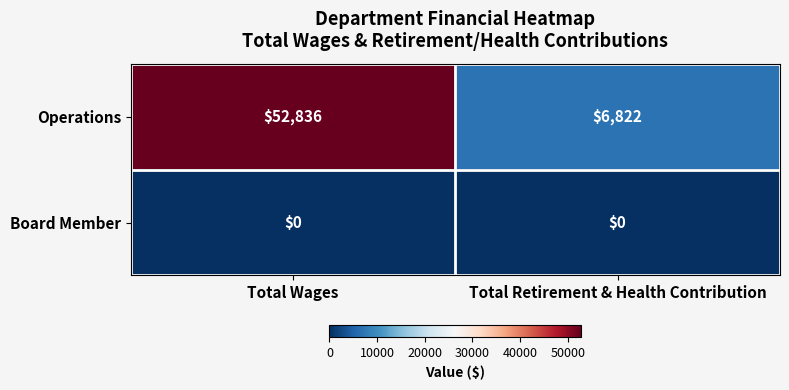

Reading left to right, transcribe all the data shown in this chart.

Operations: 52836	6822
Board Member: 0	0